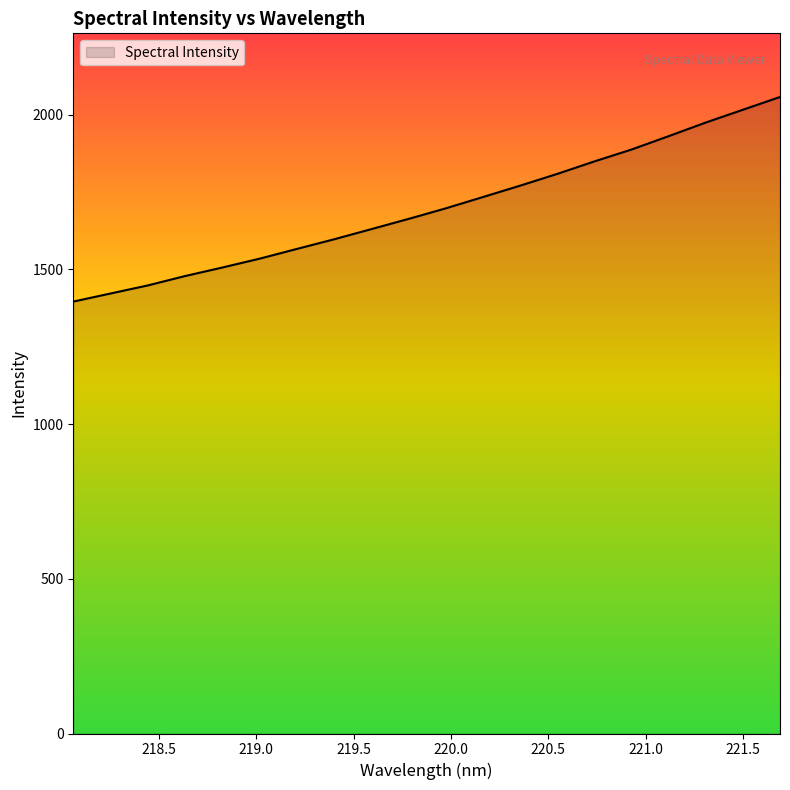

What is the average value?

1698.4